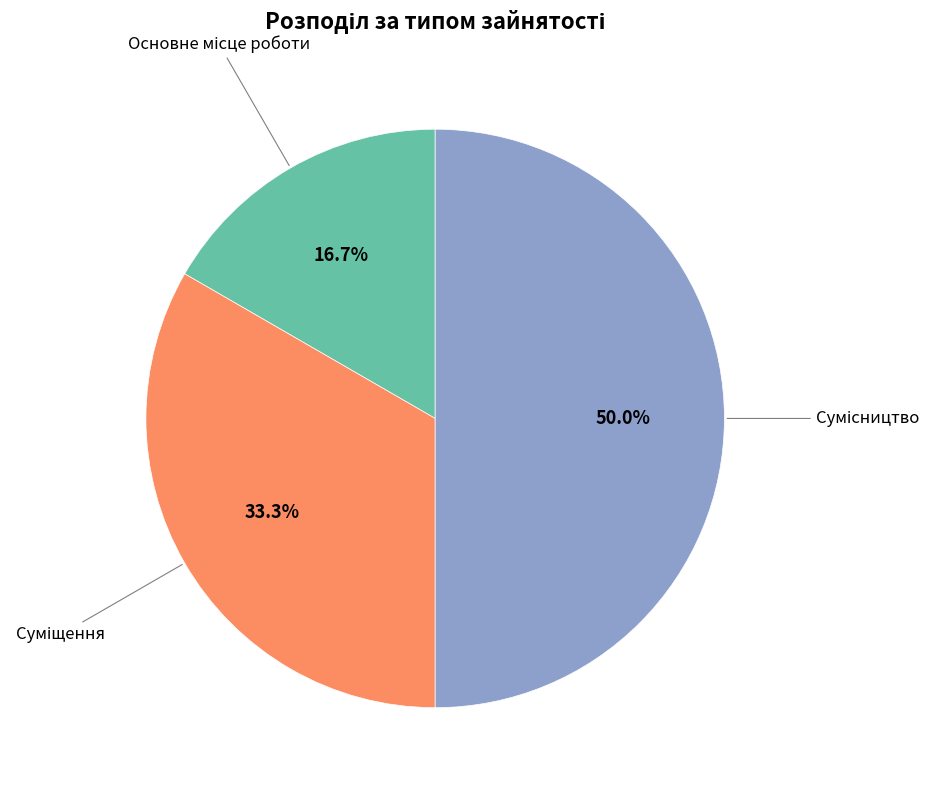

To the nearest percent, what is the difference between the Основне місце роботи and Сумісництво slice percentages?

33%